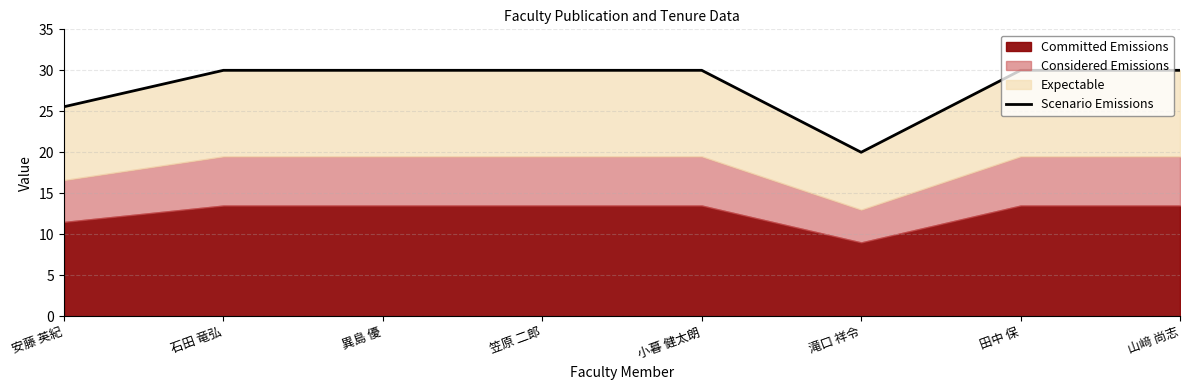

What is the maximum value shown in the chart?

30.0